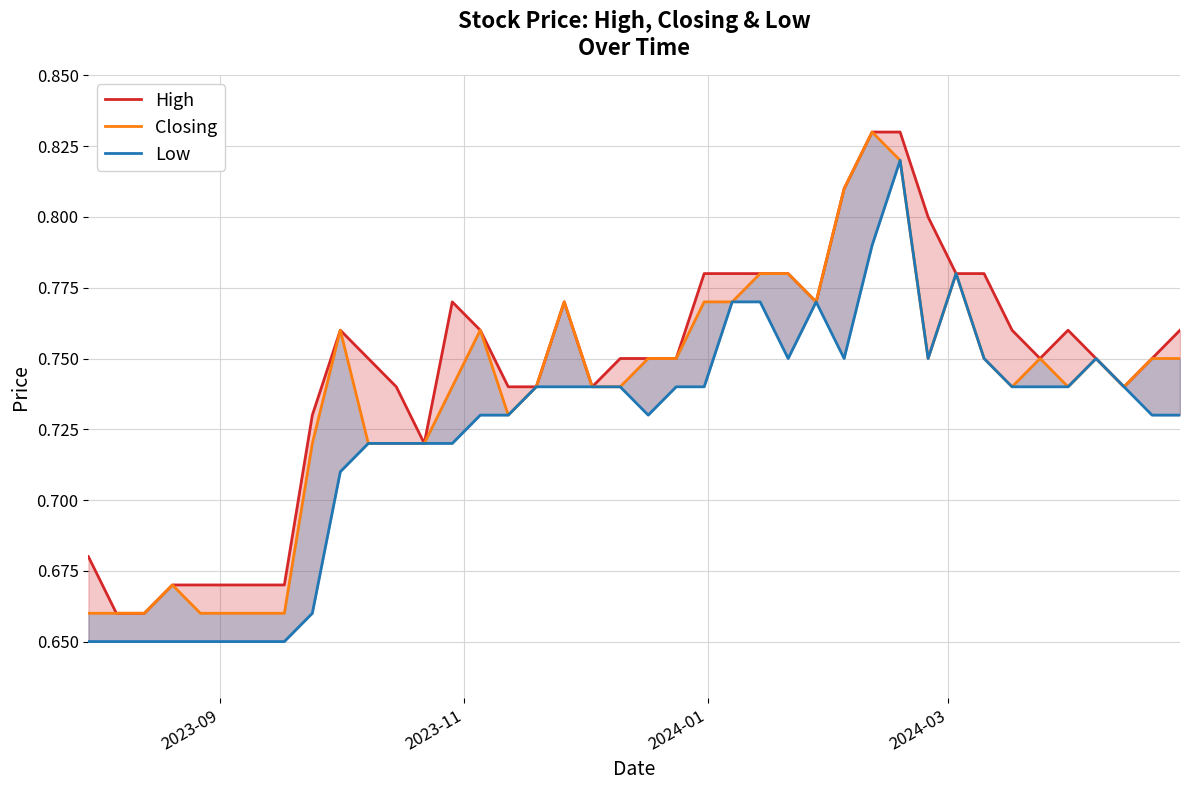

True or false: Closing and High cross at least once.

False